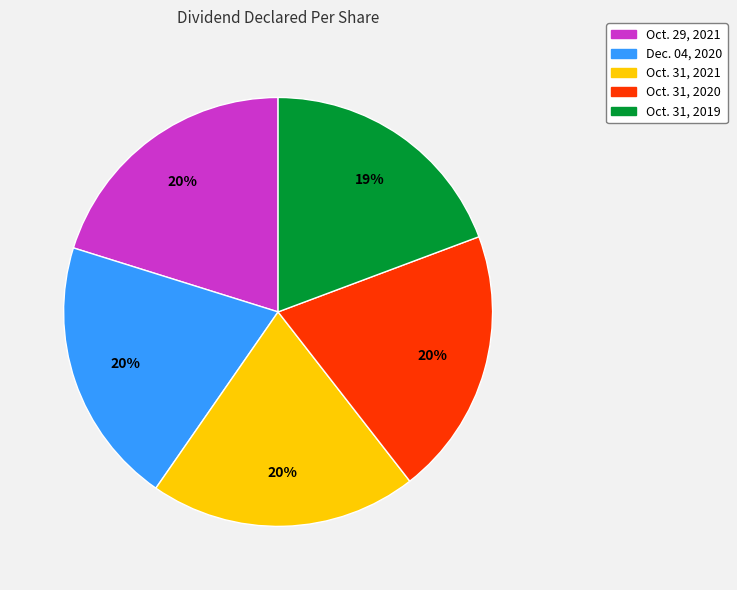

Between Oct. 29, 2021 and Oct. 31, 2019, which is larger?

Oct. 29, 2021